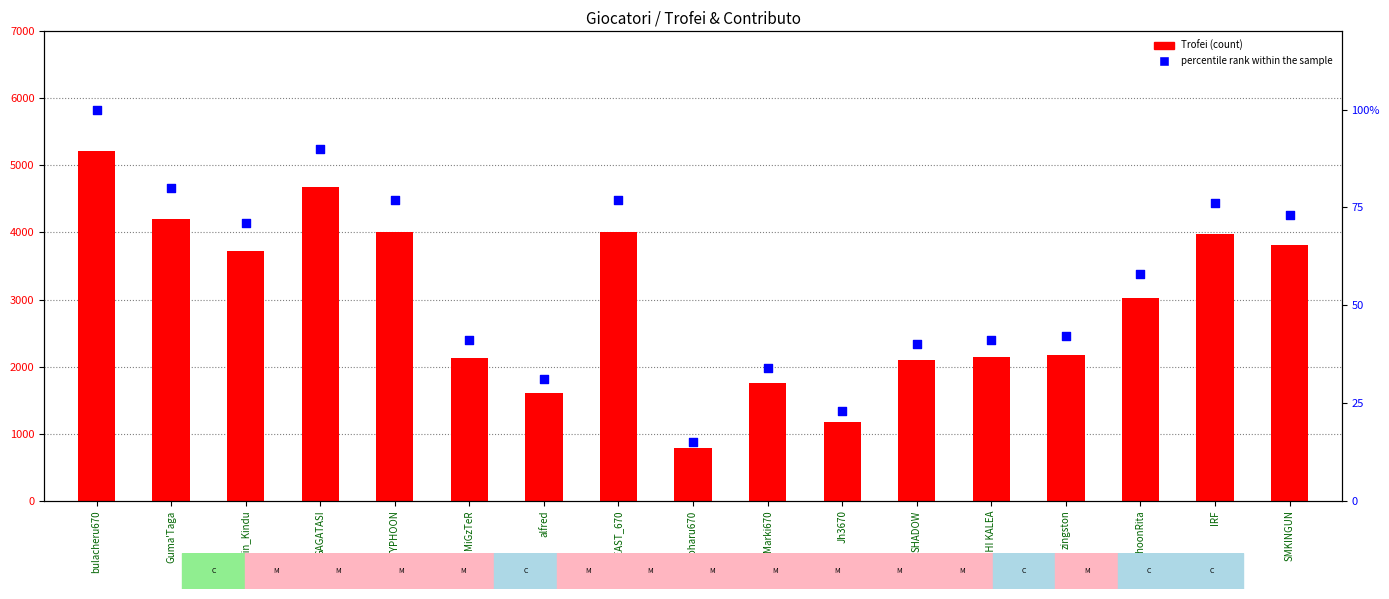

Is the value of Trofei at bulacheru670 greater than the value of percentile rank within the sample at Toyoharu670?

Yes